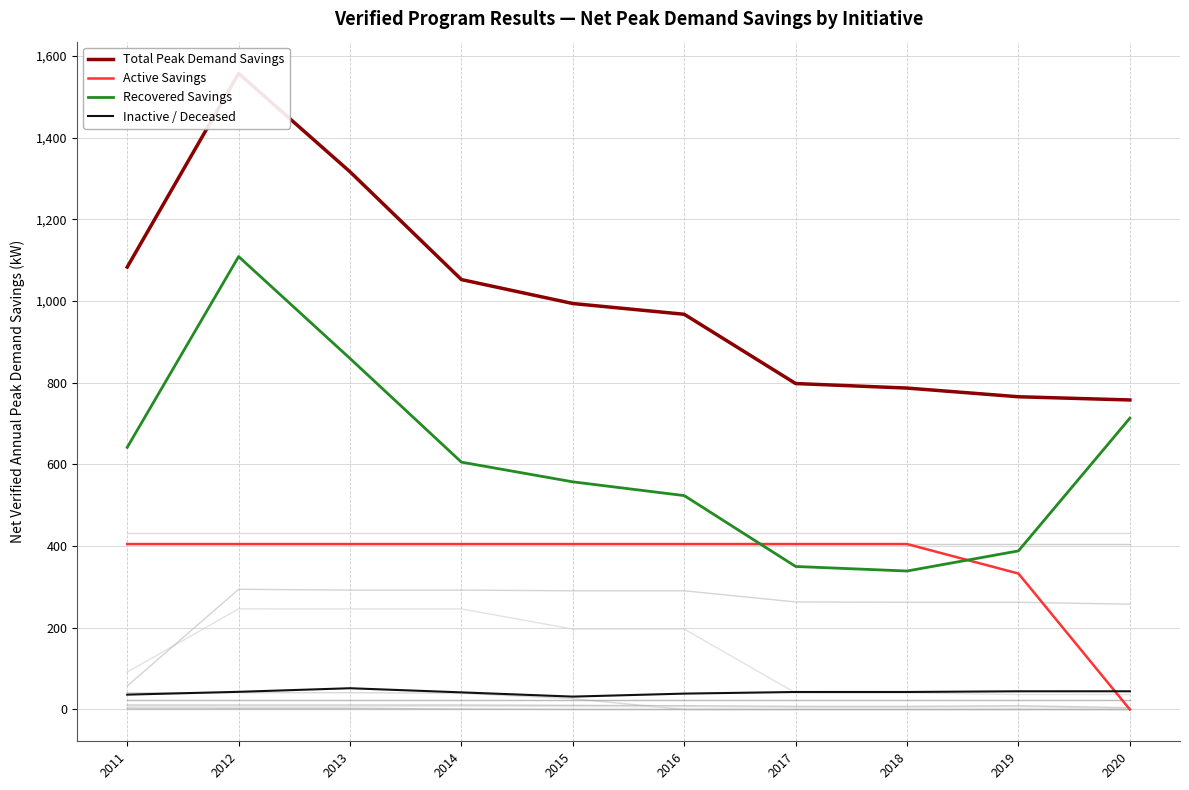

At which category is the sum across all series the highest?

2012